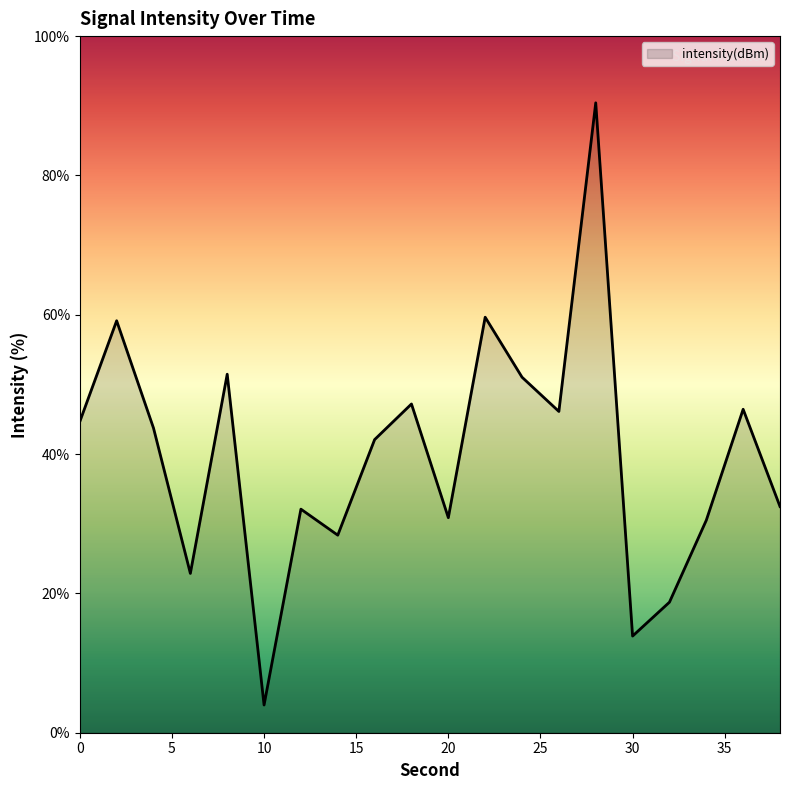

What is the difference between the maximum and minimum values?

86.4